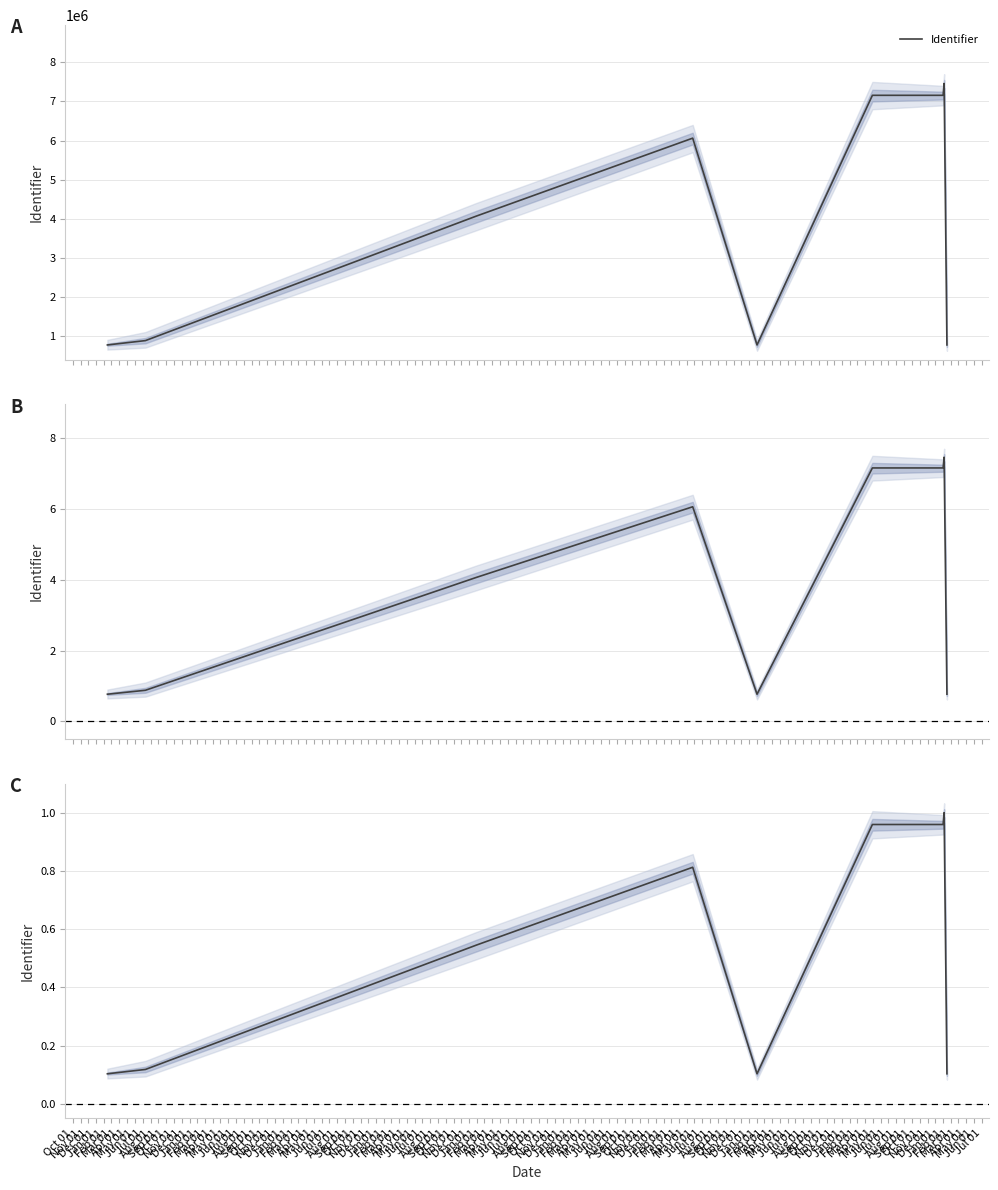

At which category does the data reach its first local valley?

Feb 01